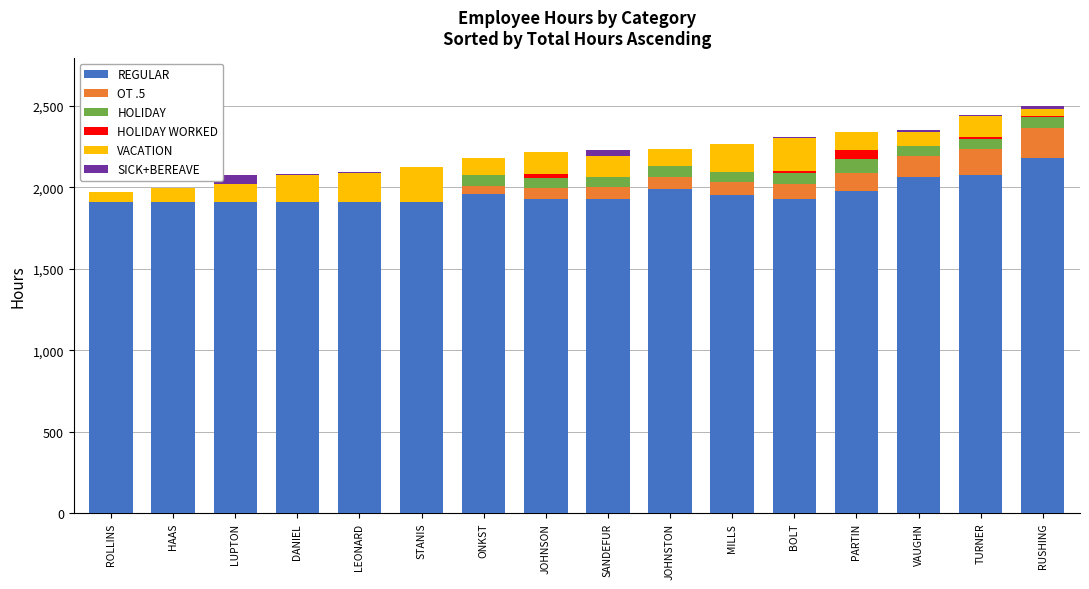

Which category has the highest value in the REGULAR series?

RUSHING